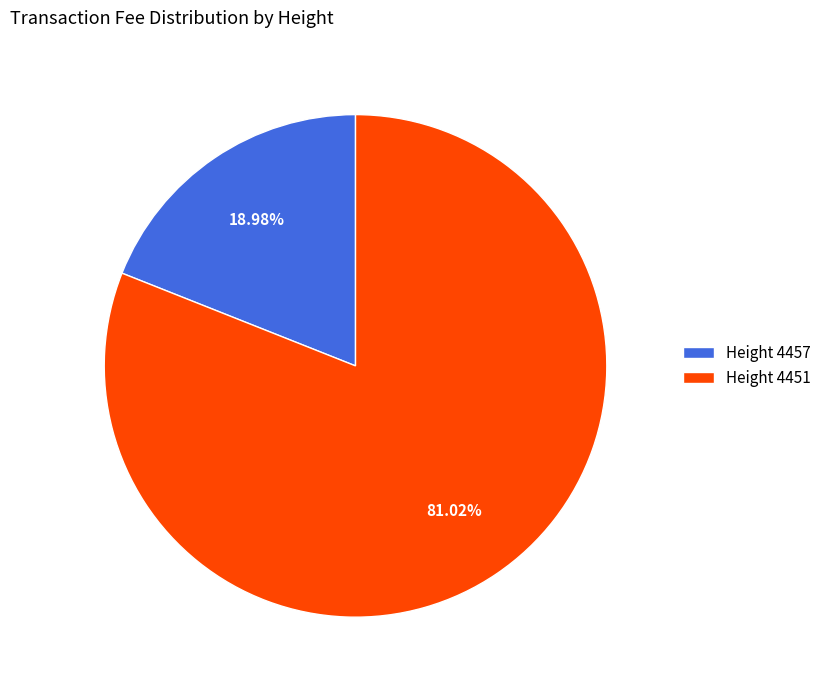

To the nearest percent, what is the average slice percentage?

50%